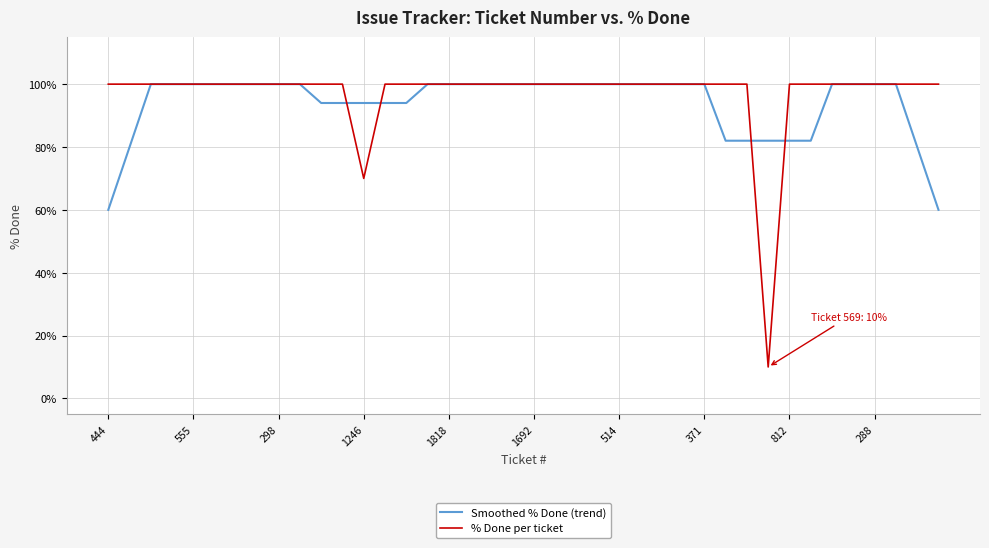

What is the lowest value of the % Done per ticket series?

10